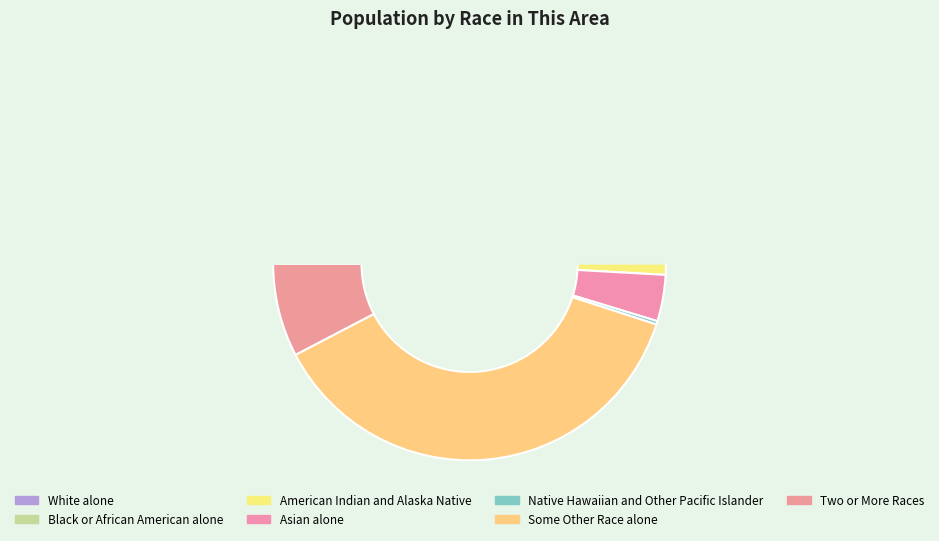

Is it true that Native Hawaiian and Other Pacific Islander is 7% of the pie?

False